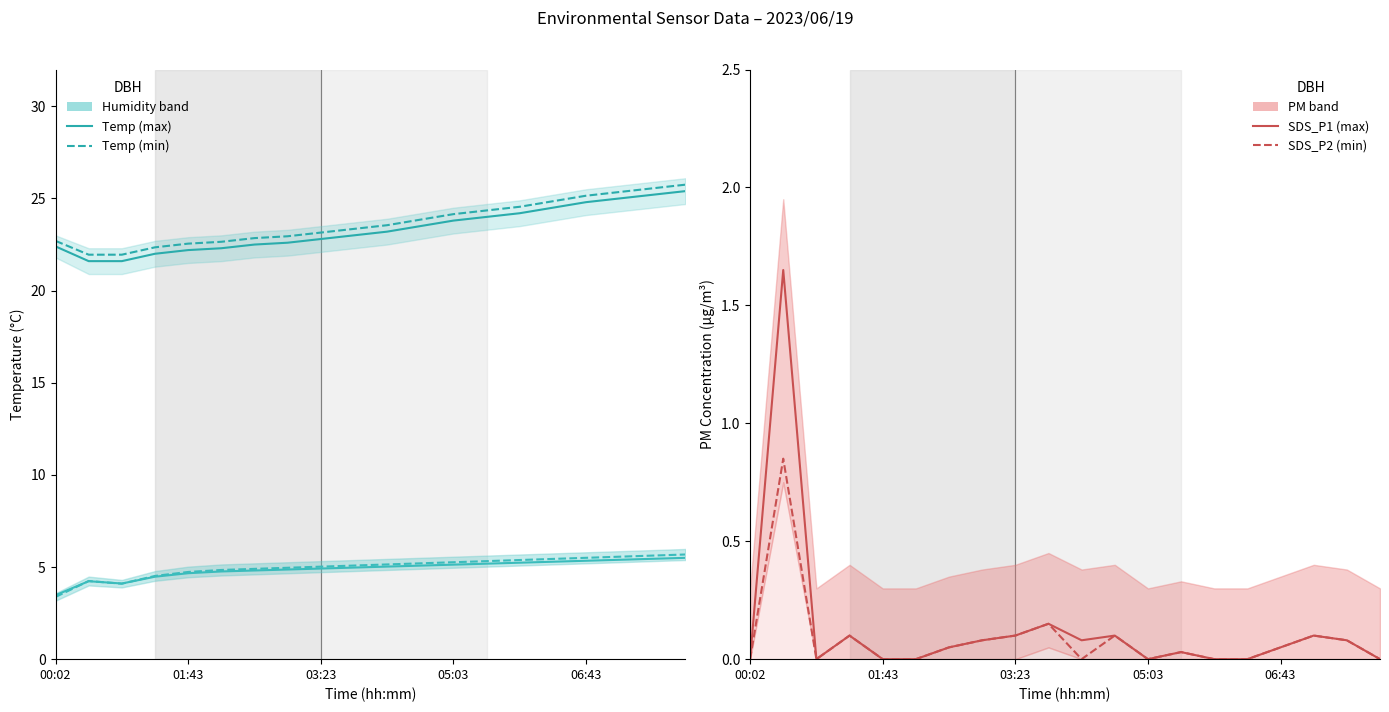

Between 01:43 and 16, which series saw the biggest shift?

Temp (max)